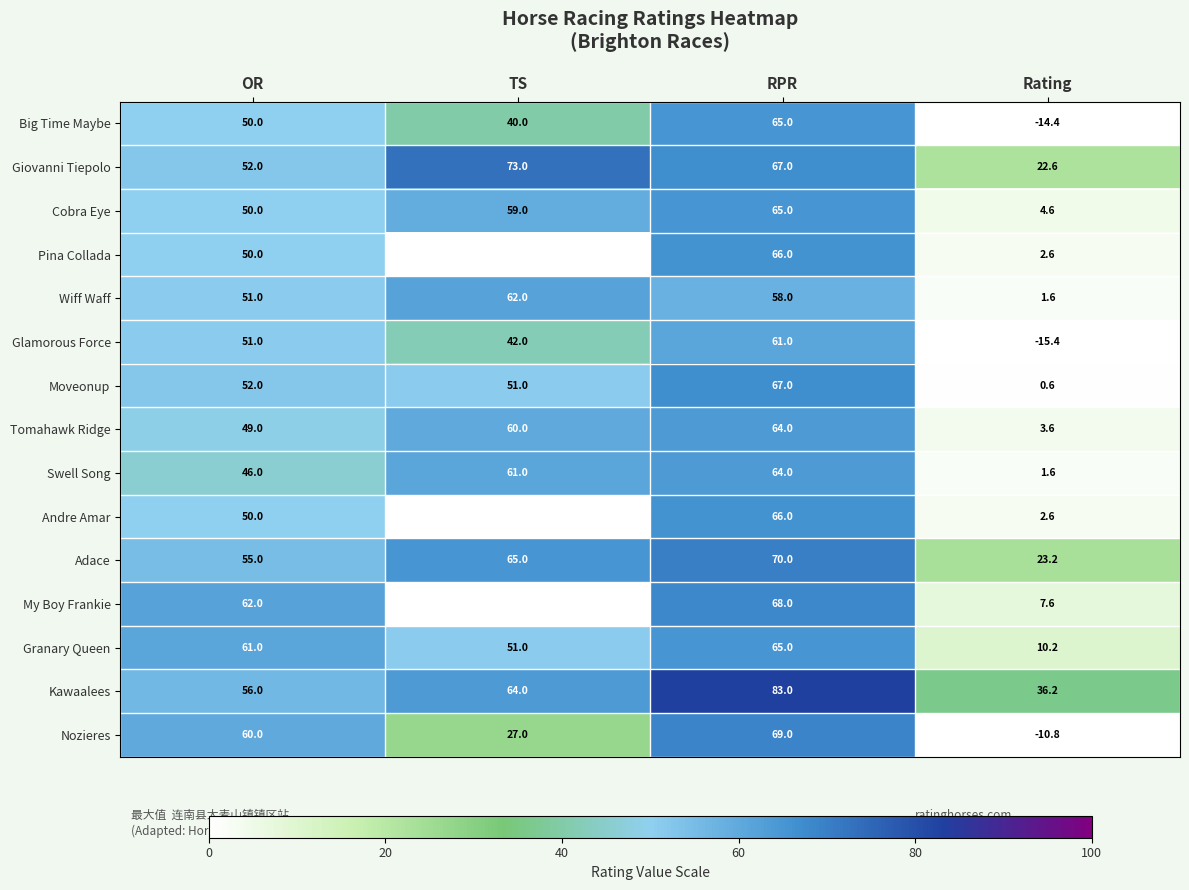

What is the difference between the maximum and minimum values in the Kawaalees series?

46.8